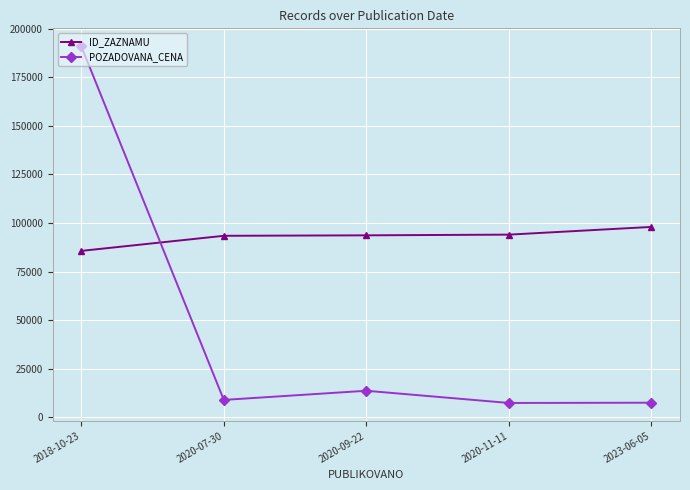

What is the minimum value shown in the chart?

7395